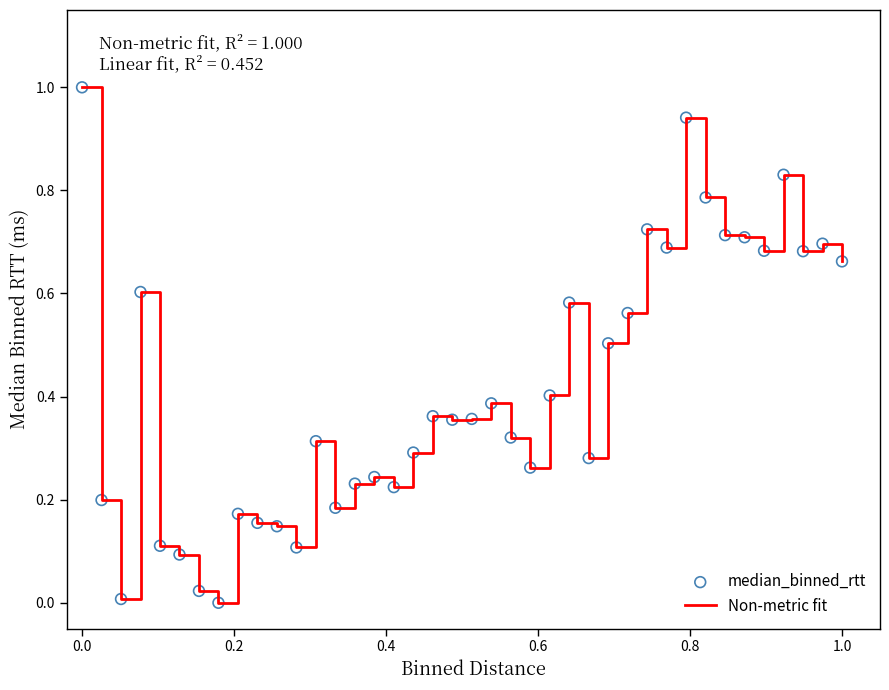

What is the maximum value shown in the chart?

1.0